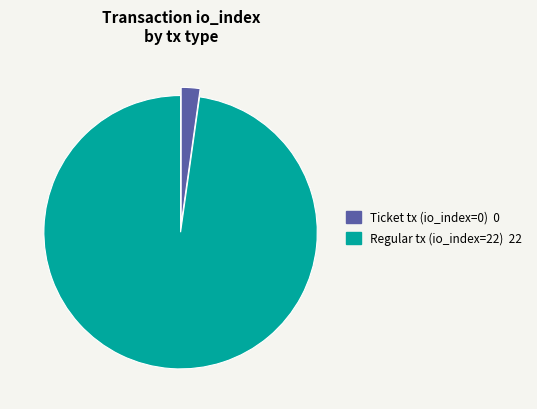

Combined, do Ticket tx (io_index=0) and Regular tx (io_index=22) account for over 50%?

Yes